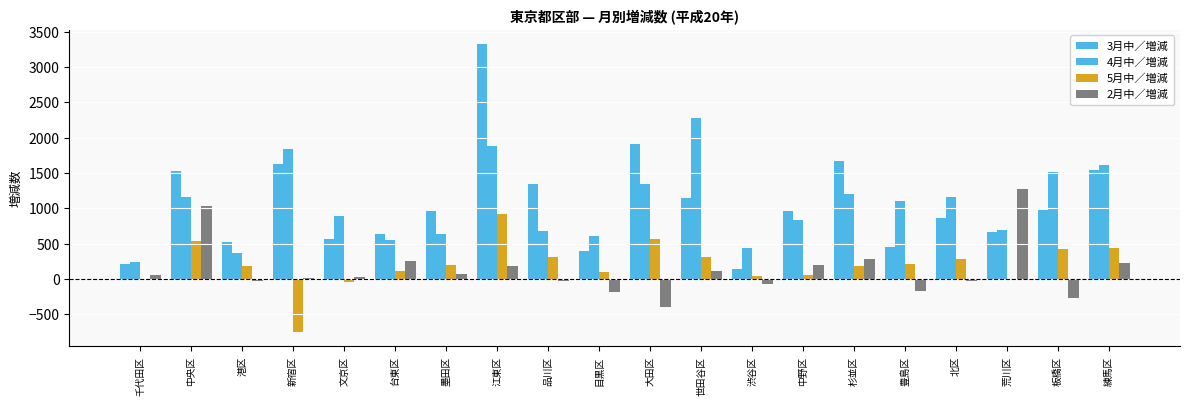

How many distinct data groups are displayed?

4